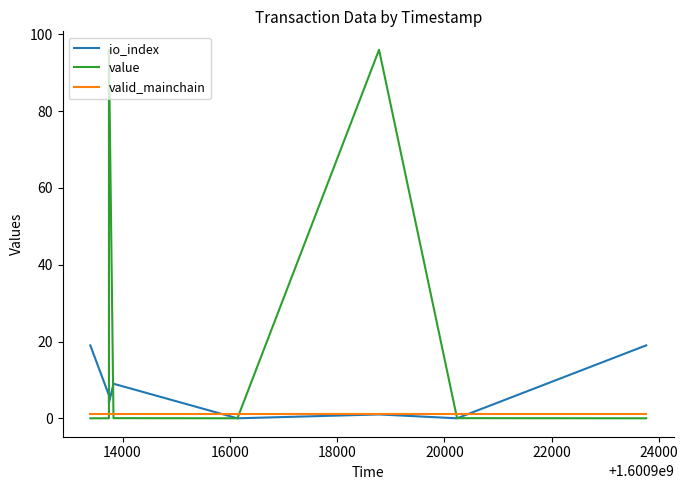

The value of value at 22000 is 169.8. True or false?

False